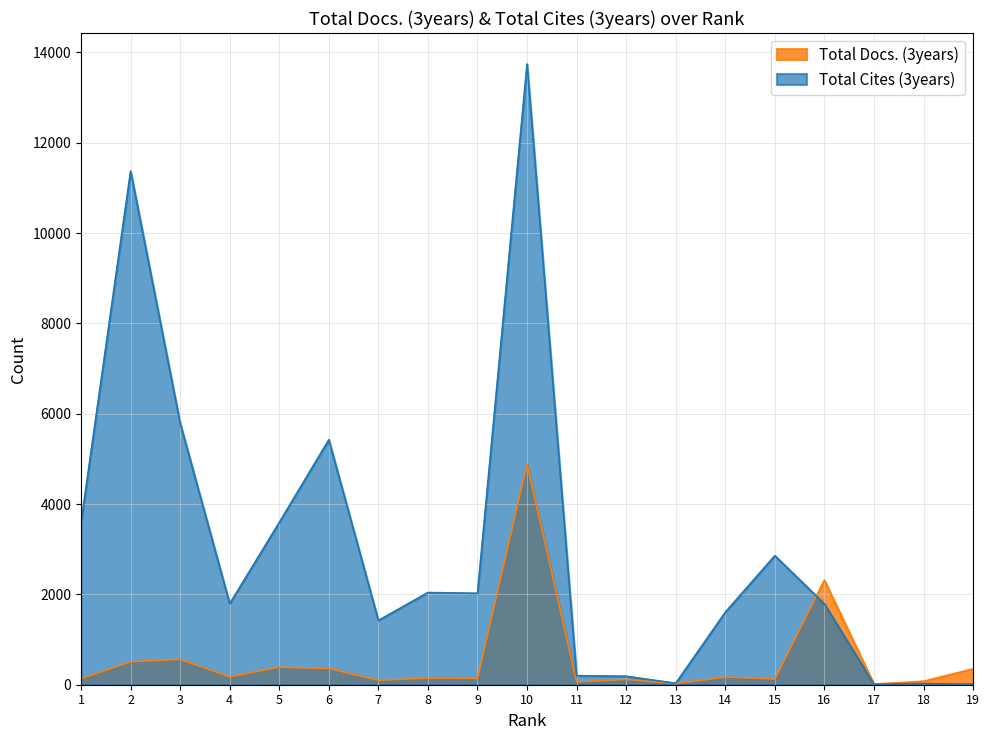

What is the difference between the highest and lowest values at 11?

139